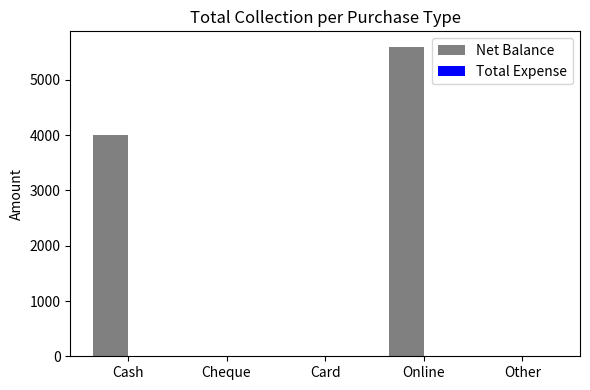

What is the maximum value shown in the chart?

5600